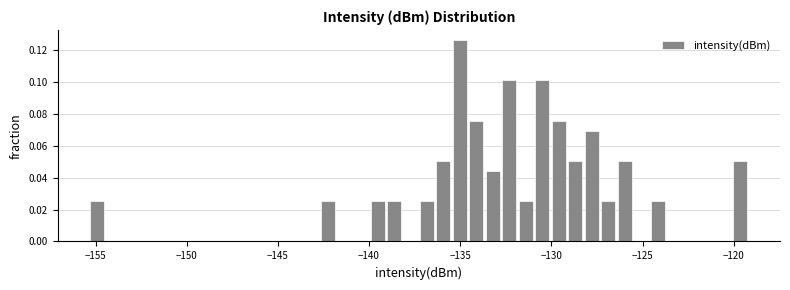

Read against the x-axis, roughly where is the centre of the tallest bar?

-135.0